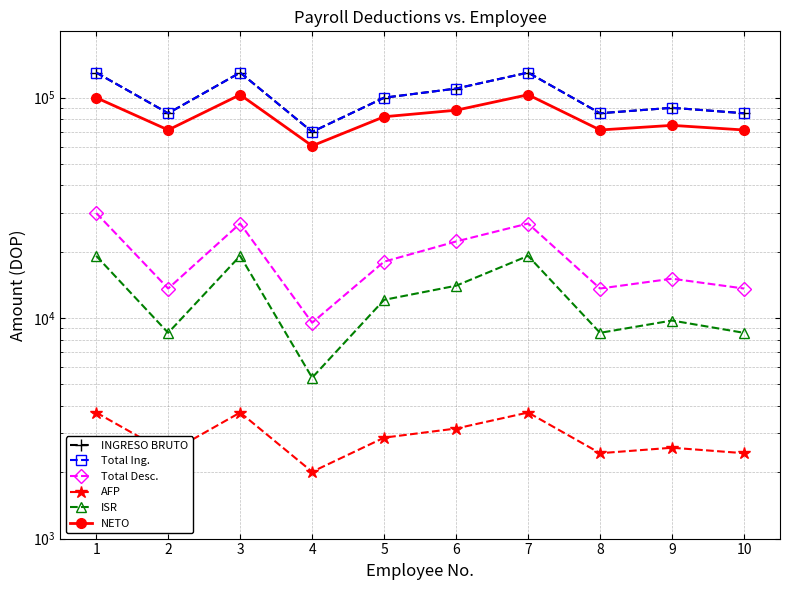

Is it true that AFP equals 2439.5 at 10?

True